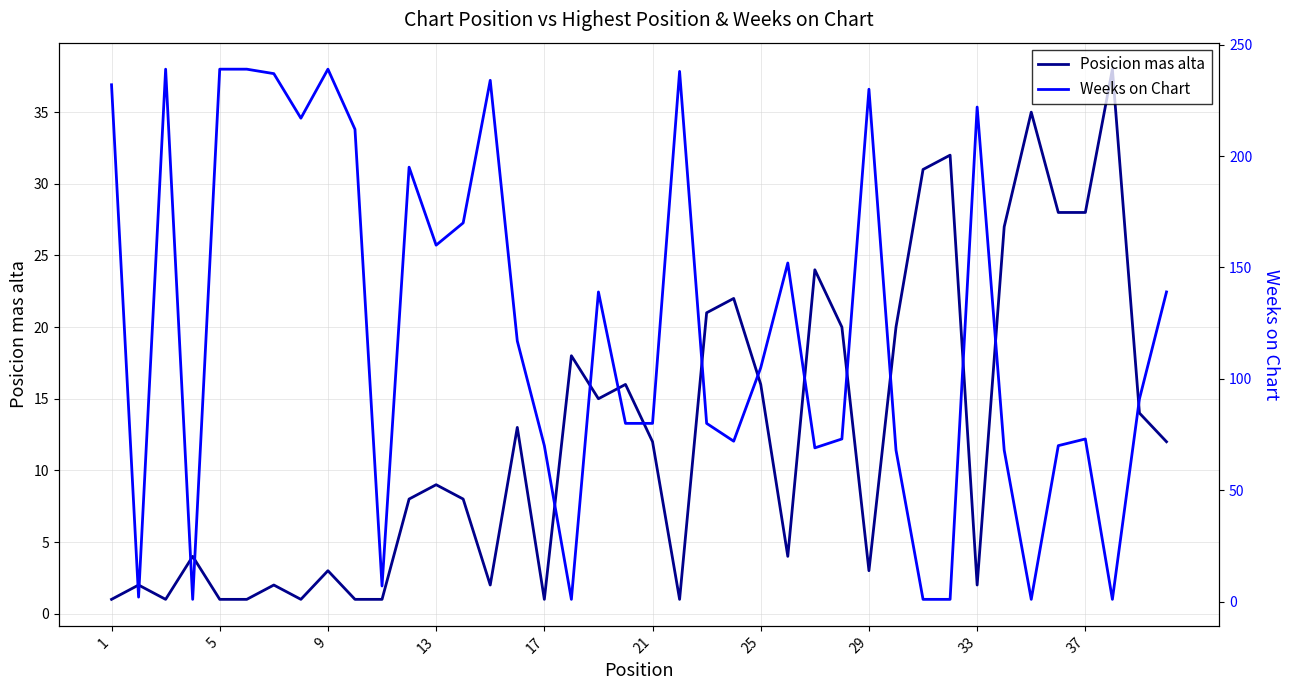

At how many categories does at least one series exceed 141?

16